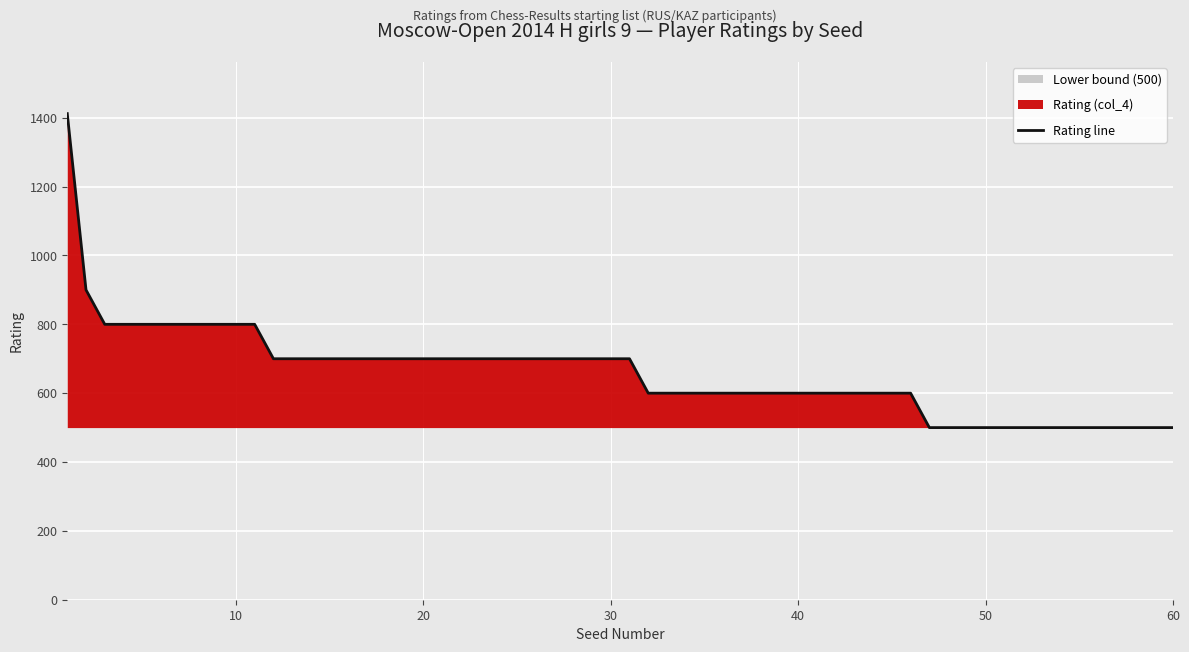

What is the highest value of the Rating line series?

1412